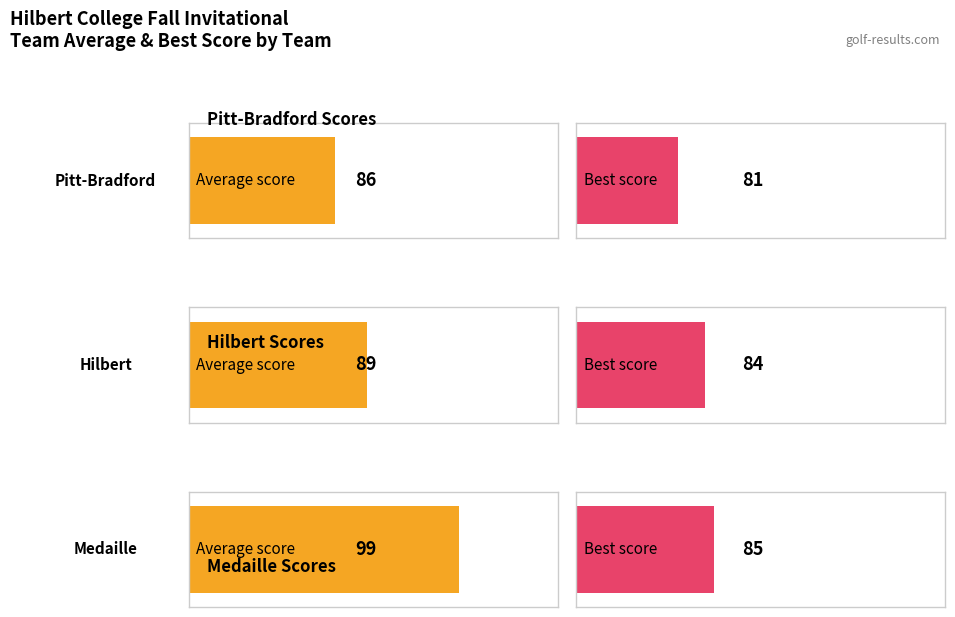

Does the chart contain stacked bars?

No